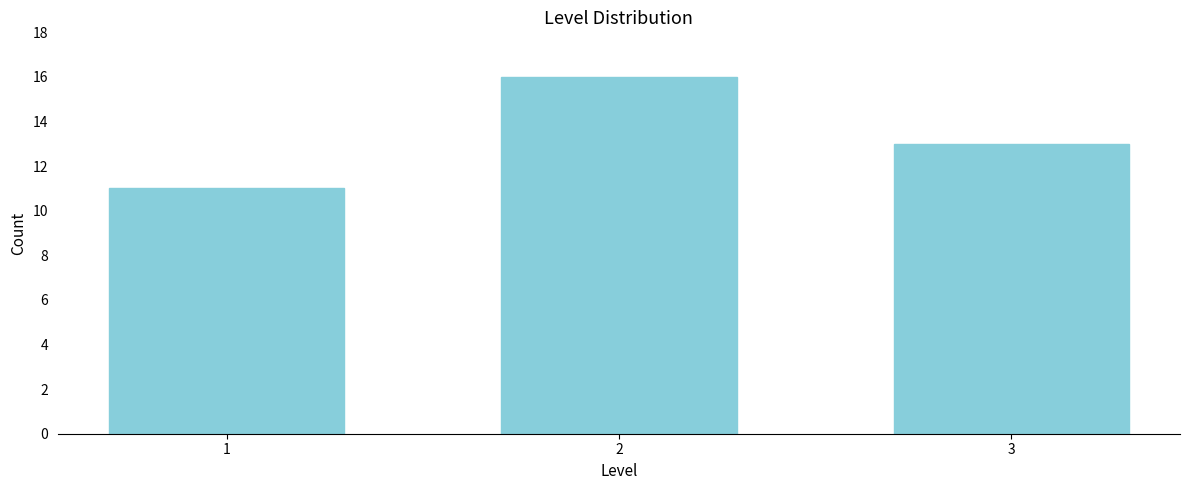

Reading left to right, transcribe all the data shown in this chart.

11	16	13